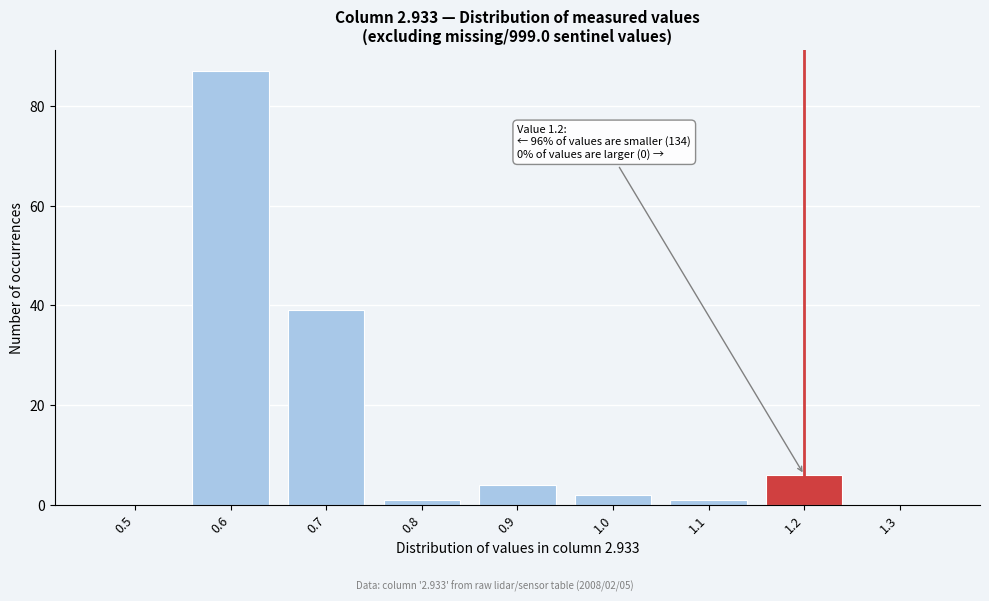

Reading left to right, list all the values displayed in this chart.

0.5=0	0.6=87	0.7=39	0.8=1	0.9=4	1.0=2	1.1=1	1.2=6	1.3=0